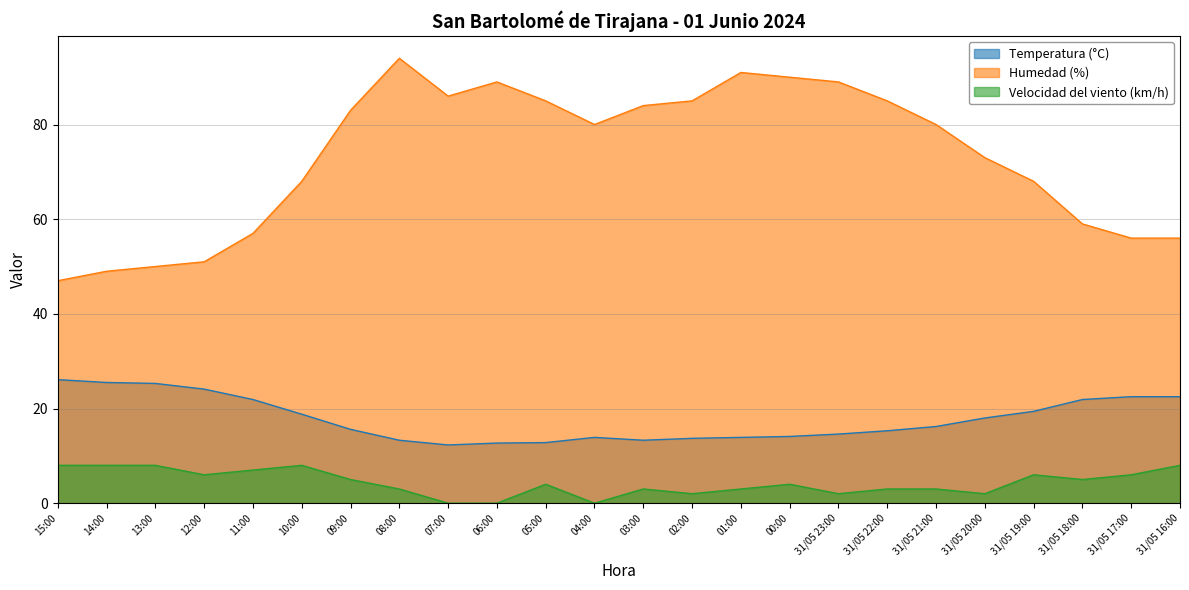

What is the approximate value of Humedad (%) at 05:00?

85.0